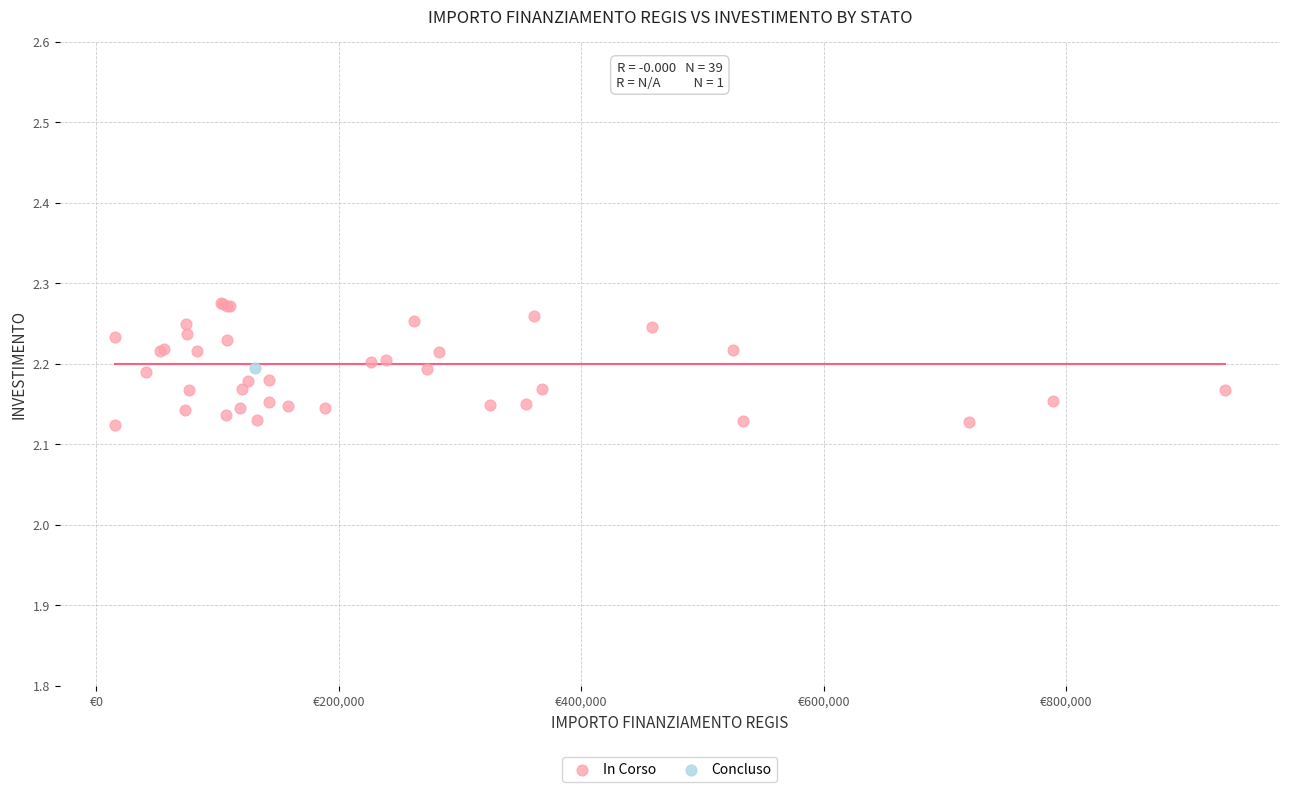

What are all the series names shown in the legend?

In Corso, Concluso